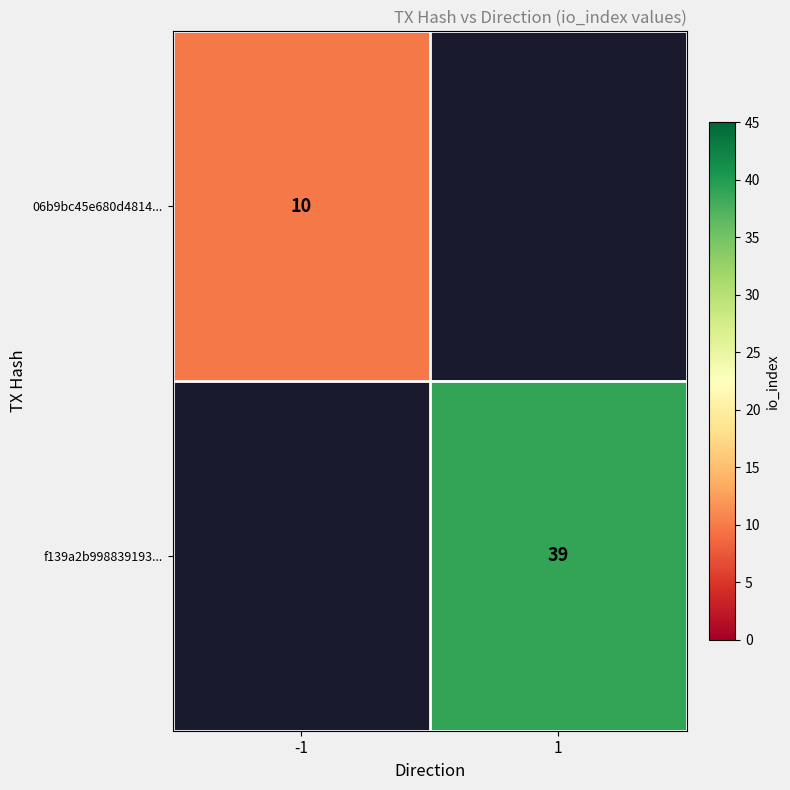

Is it true that 06b9bc45e680d4814... equals 6 at -1?

False